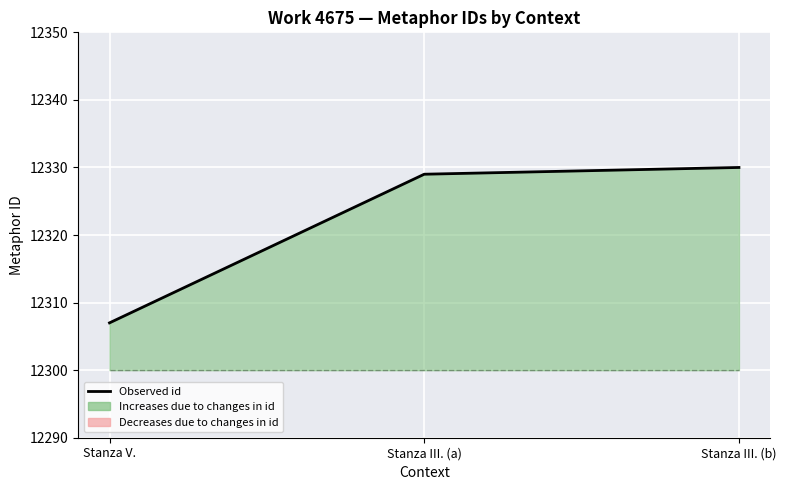

What is the label of the 3rd point from the right?

Stanza V.